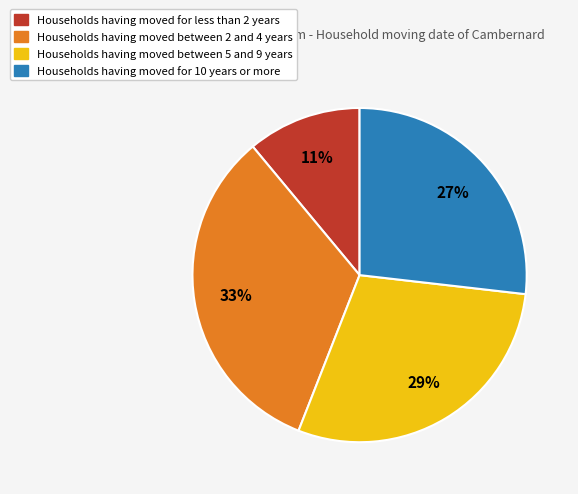

Is there a majority slice in this chart?

No